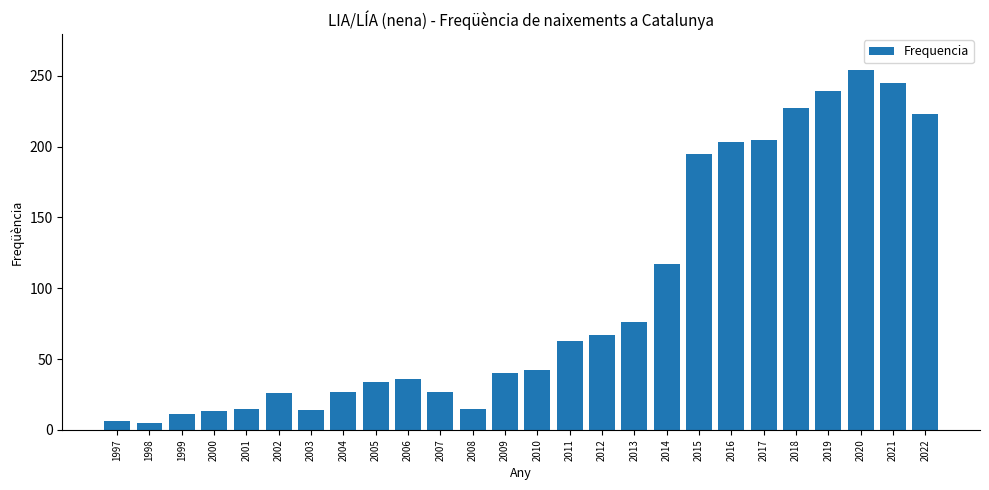

What is the sum of all values?

2425